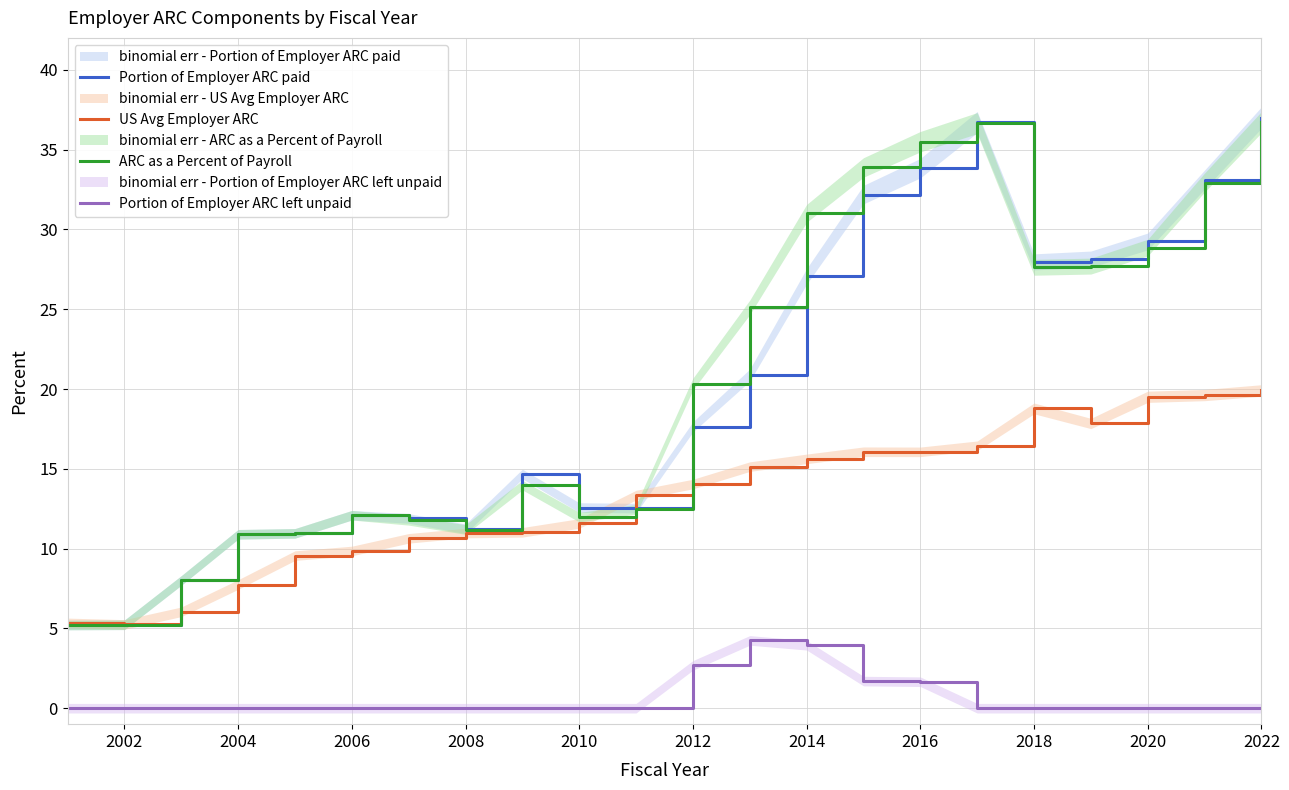

At which label does US Avg Employer ARC first exceed 14?

2012